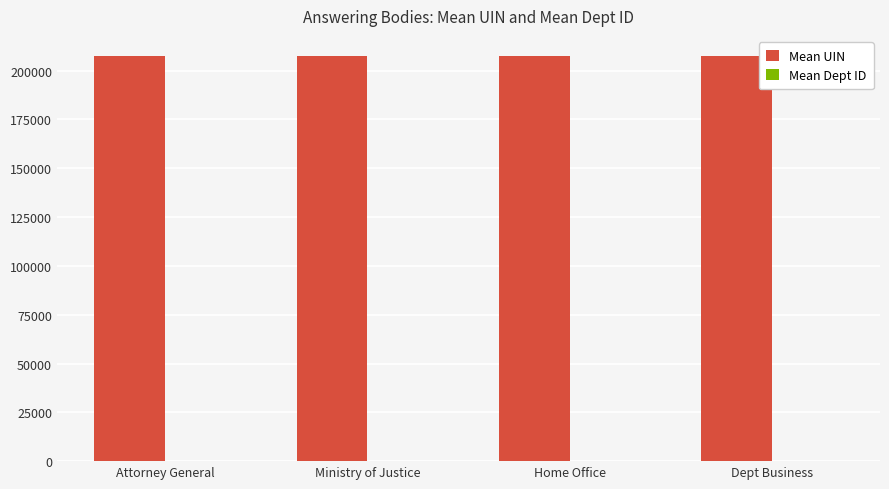

The value of Mean UIN at Attorney General is 355877. True or false?

False